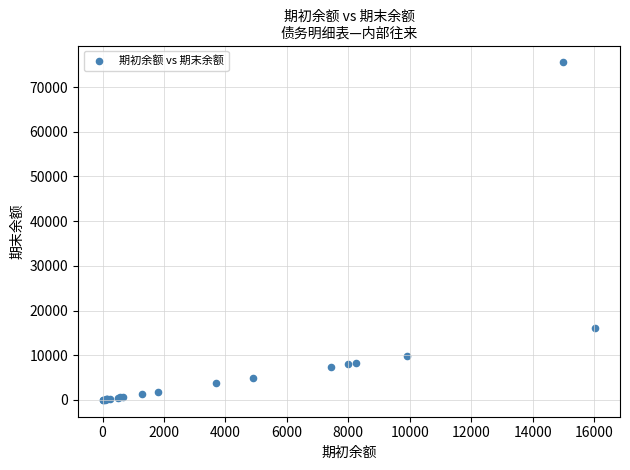

What Y value in the scatter plot is closest to 37767?

16040.0